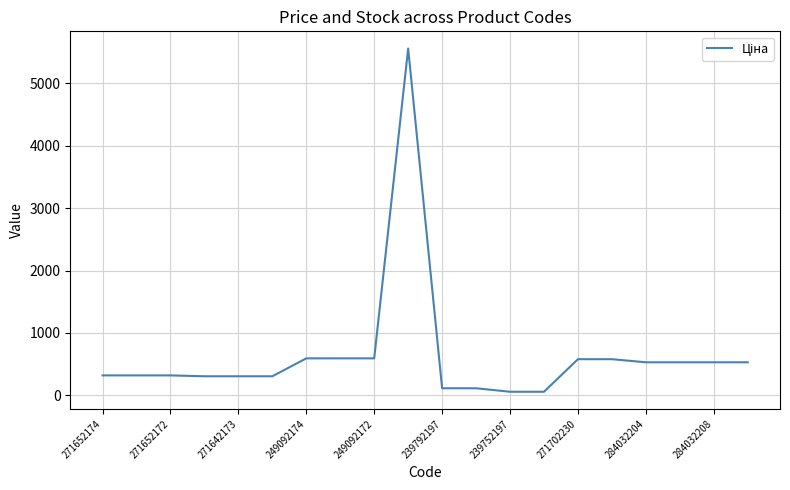

What is the maximum value shown in the chart?

5560.3